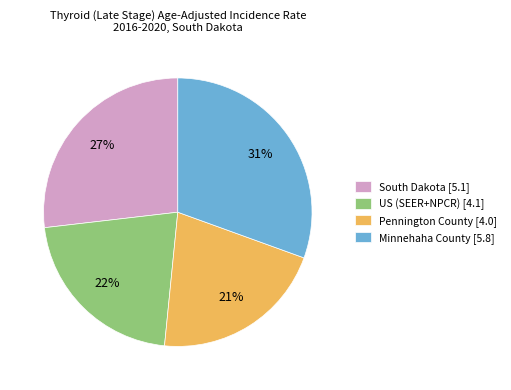

The Pennington County slice represents 21% of the pie. True or false?

True